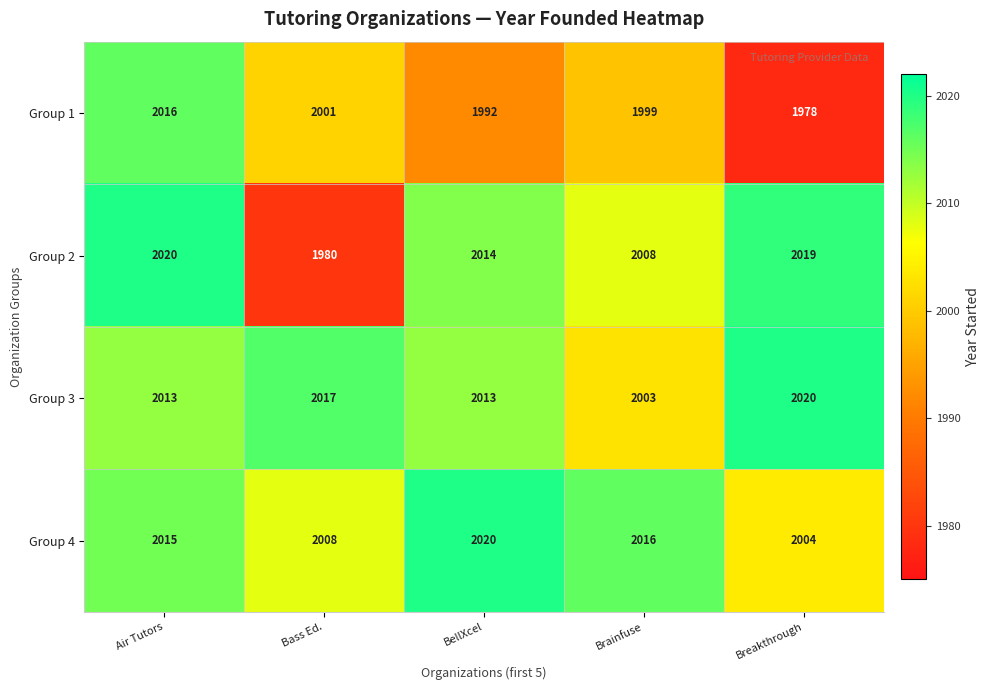

Reading left to right, what are all the values shown in this chart?

Group 1: 2016	2001	1992	1999	1978
Group 2: 2020	1980	2014	2008	2019
Group 3: 2013	2017	2013	2003	2020
Group 4: 2015	2008	2020	2016	2004